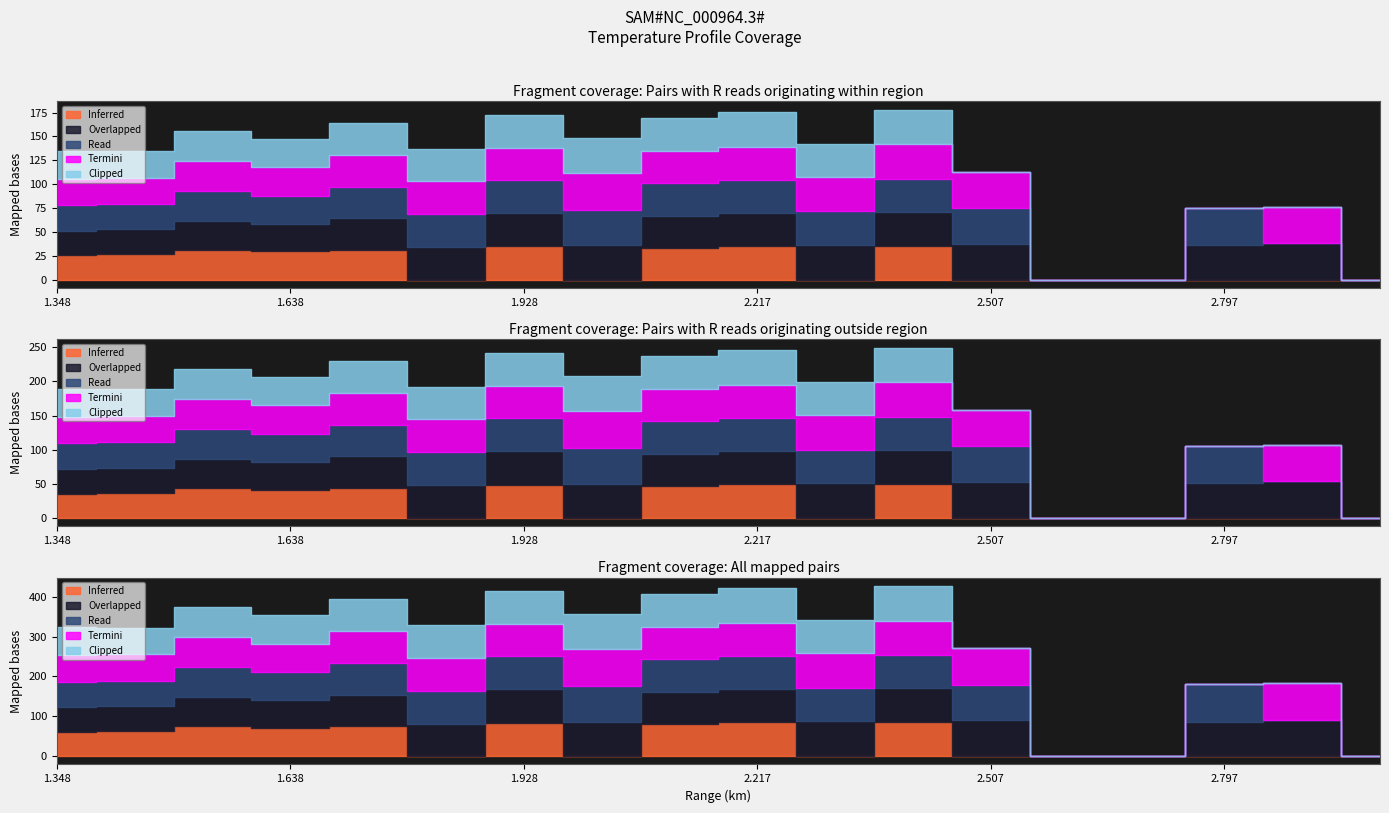

What is the label of the 14th point from the left?

2.604